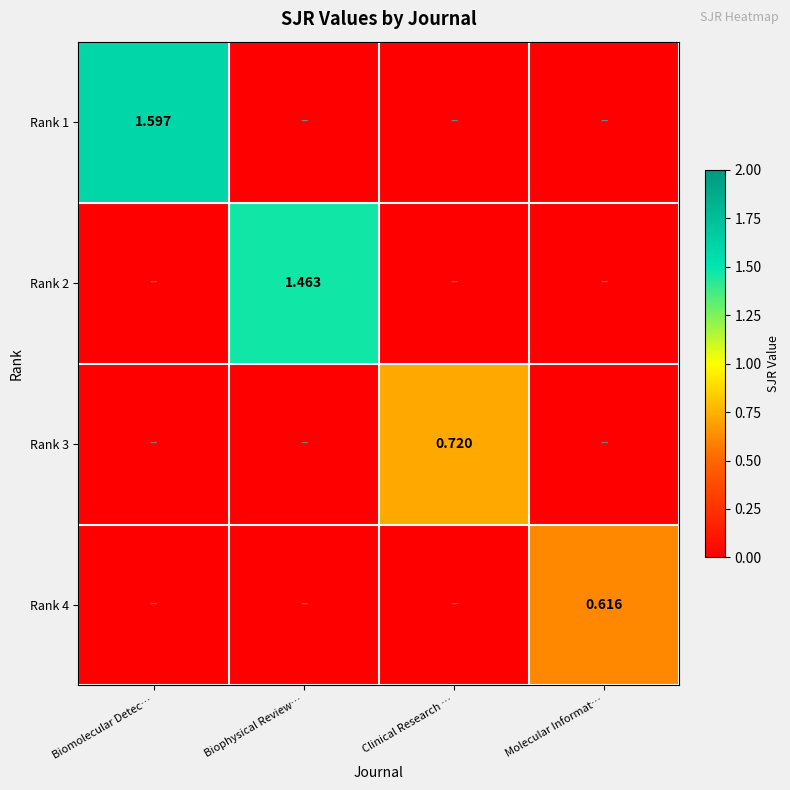

Is the value of Rank 3 at Biophysical Review… greater than the value of Rank 4 at Molecular Informat…?

No